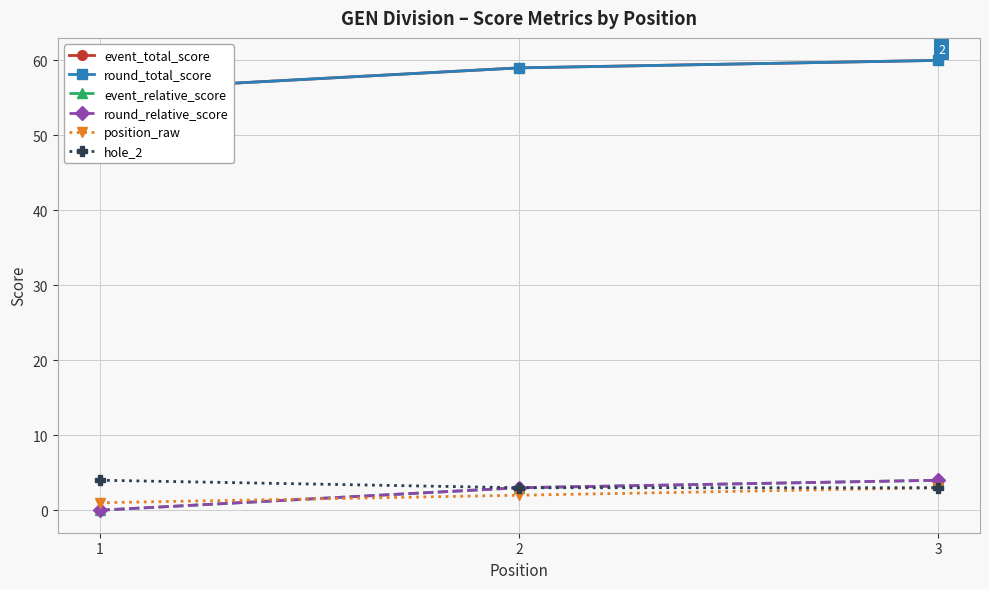

Which has a higher value, 2 or 1?

2